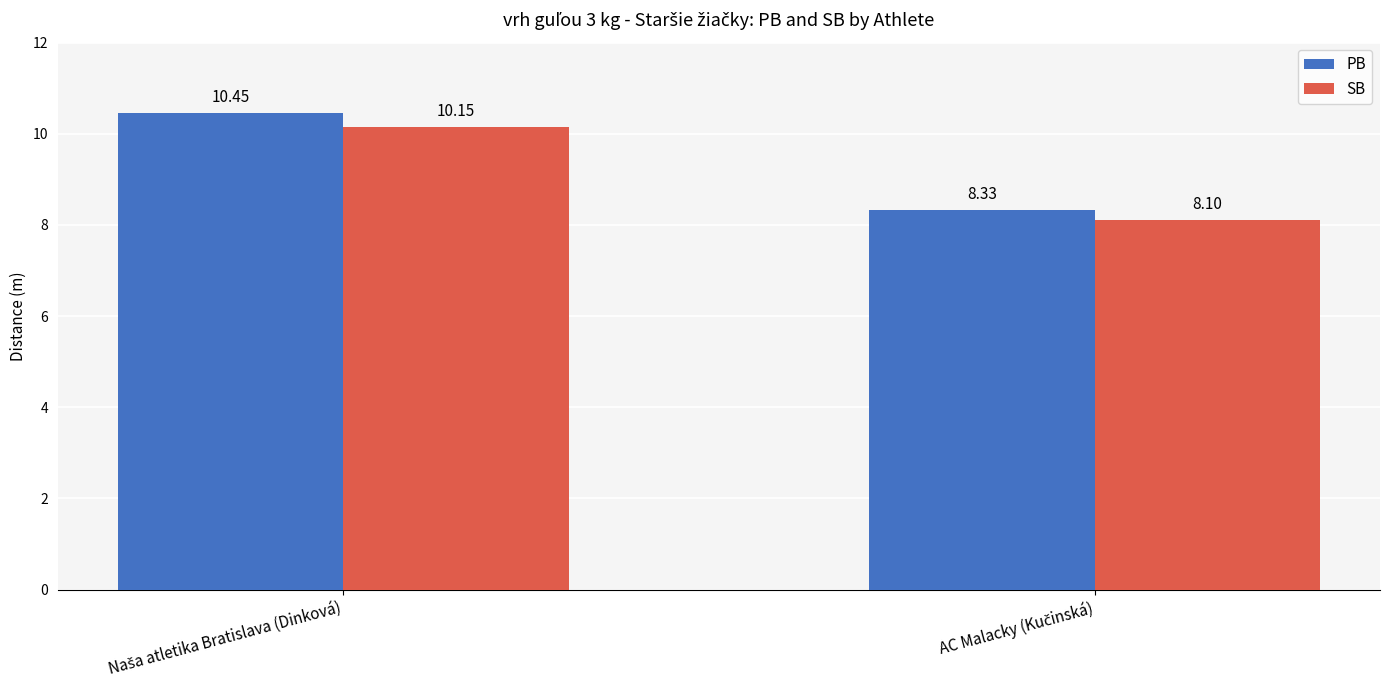

Rank the series by their average value, from lowest to highest.

SB, PB